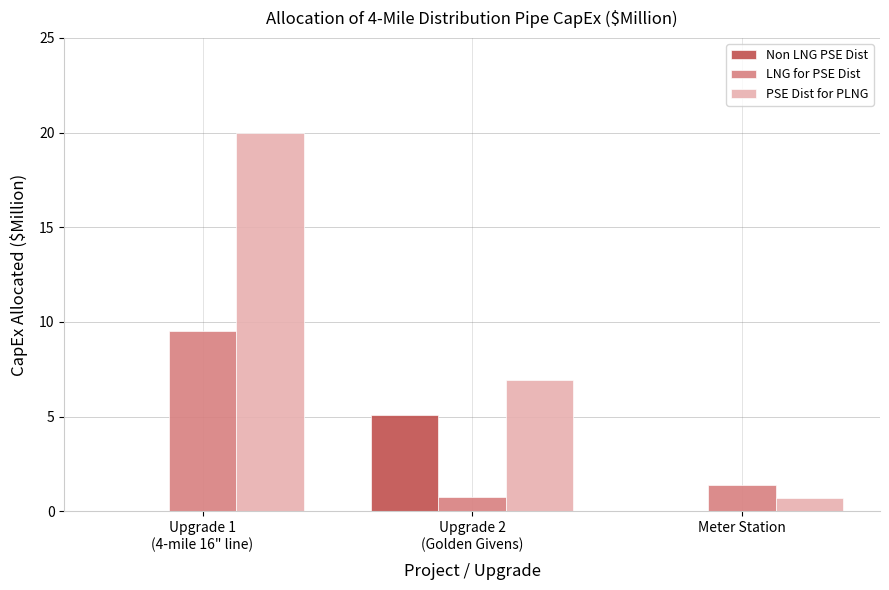

What is the total value across all series at Upgrade 2
(Golden Givens)?

12.8